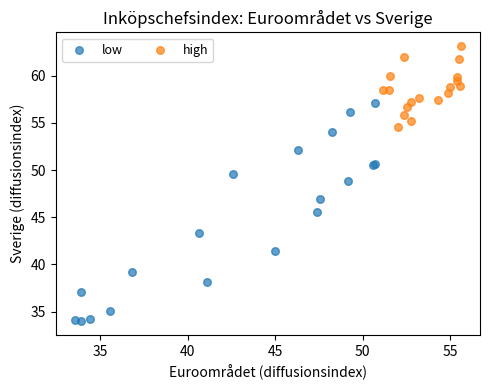

Which series reaches the minimum Y coordinate?

low